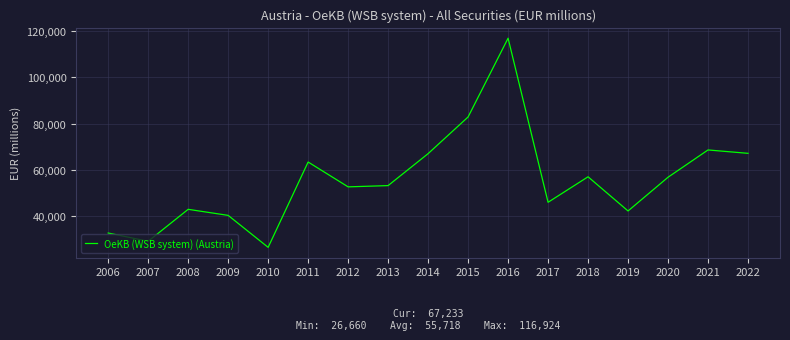

What is the sum of the values at 2007 and 2020?

86191